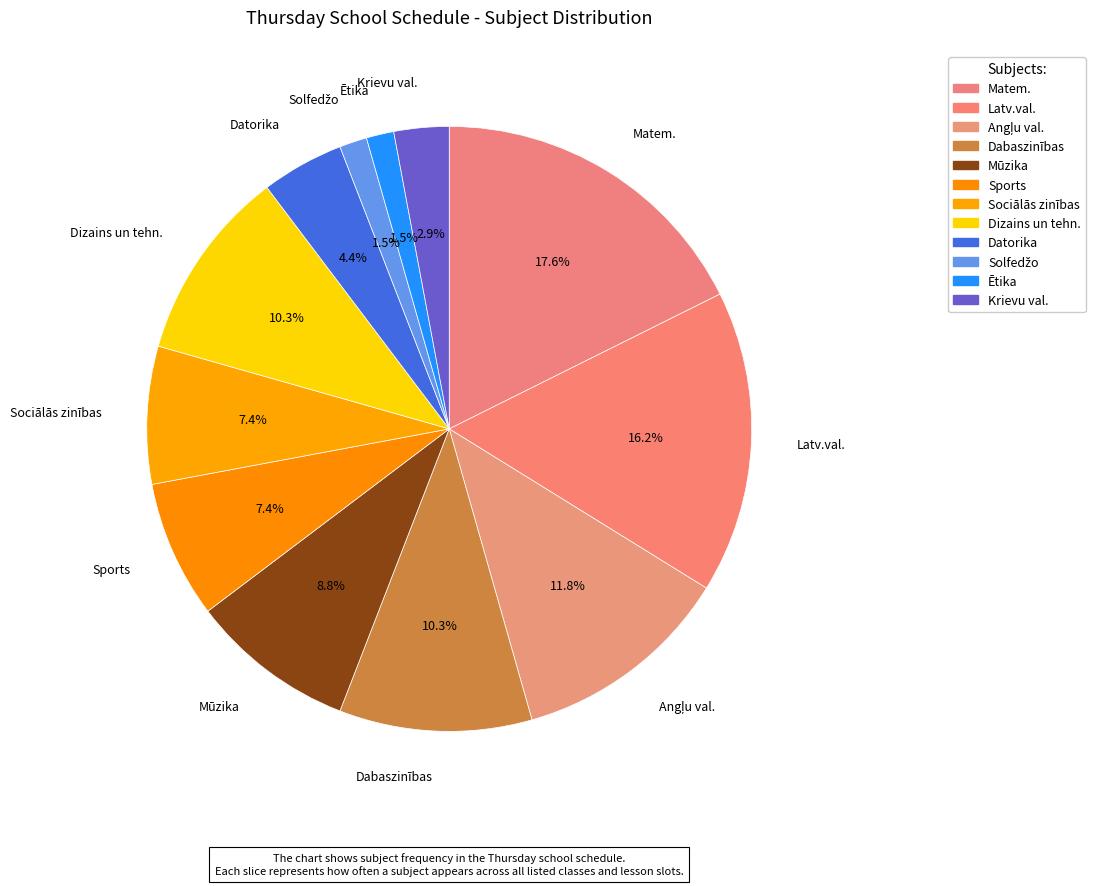

To the nearest percent, what percentage of the pie is Latv.val.?

16%